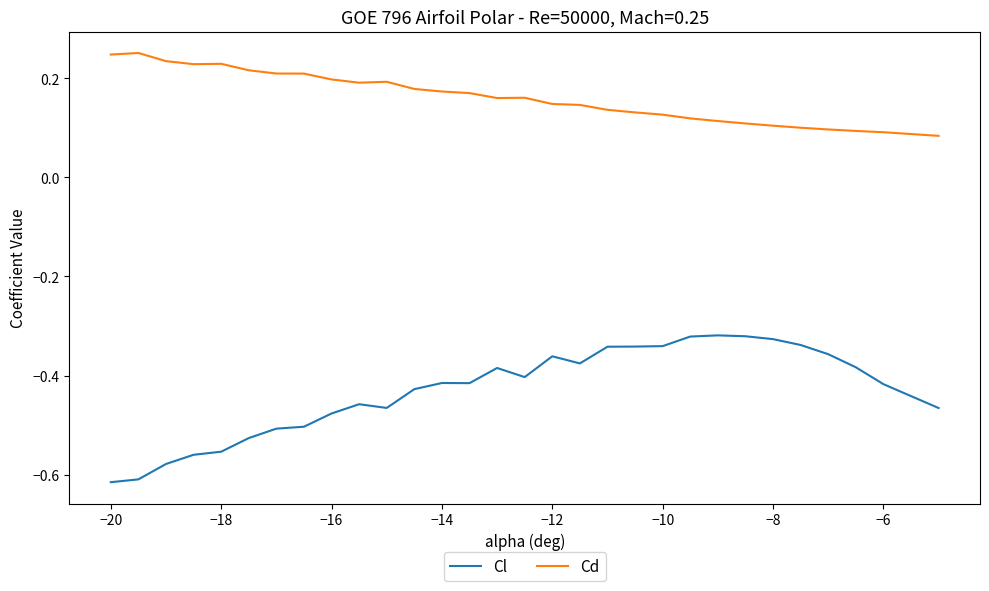

Which series has the largest range (max minus min)?

Cl